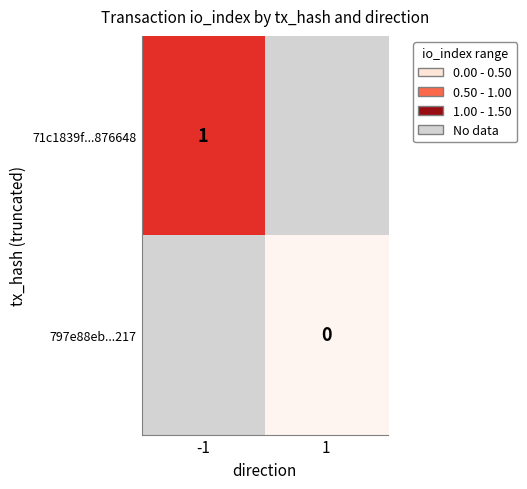

Is it true that 71c1839f...876648 equals 0 at -1?

False